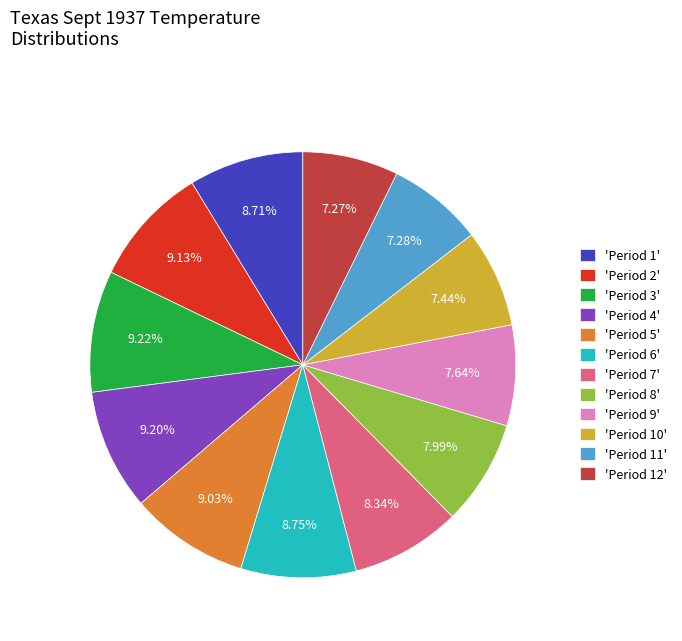

Is the sum of 'Period 7' and 'Period 6' greater than half?

No